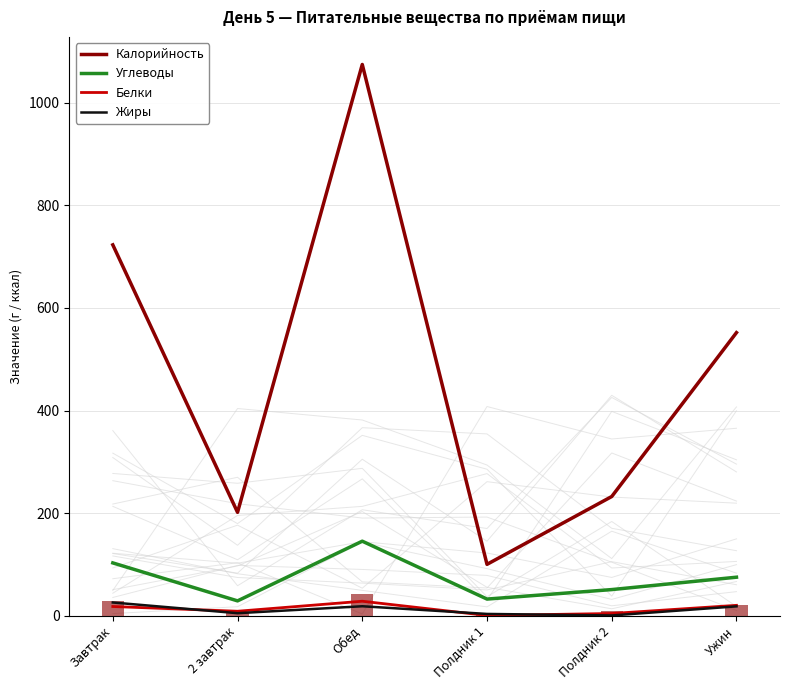

How many values in the Углеводы series exceed 75?

3